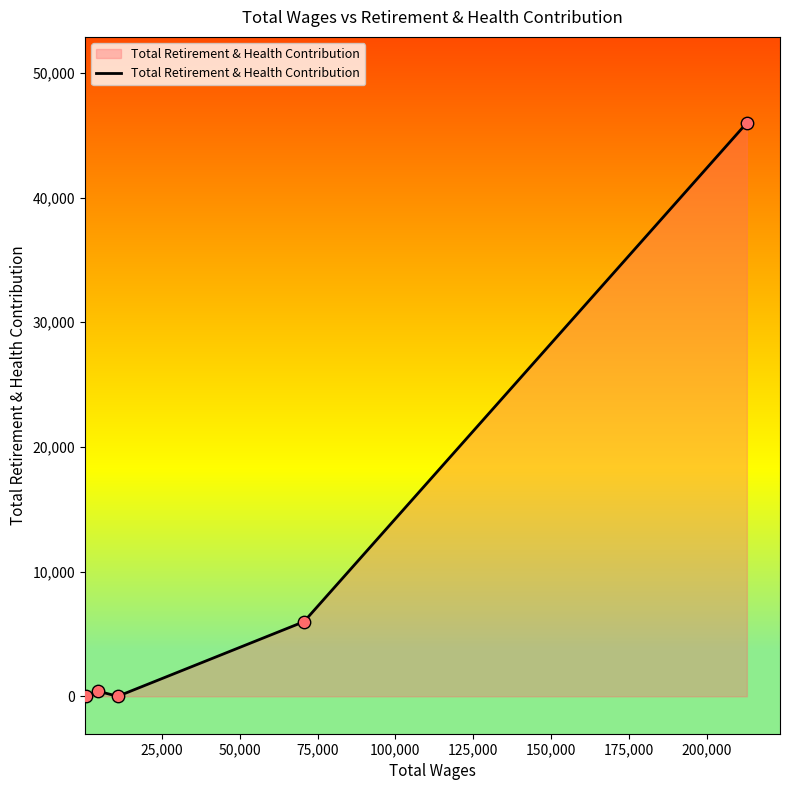

What is the difference between the maximum and minimum values?

45985